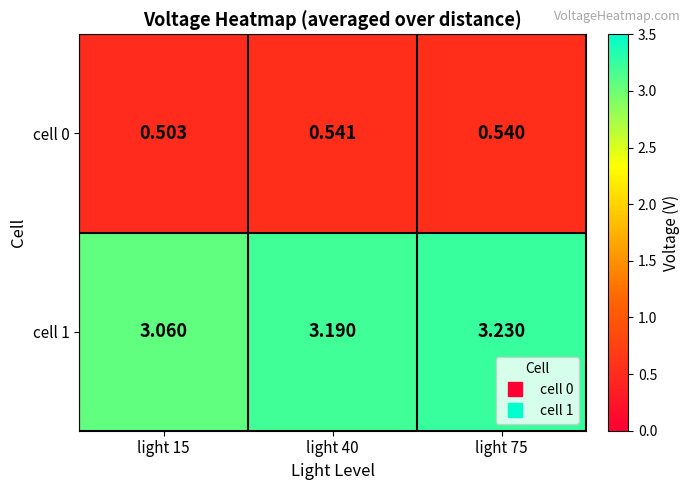

Is the value of cell 0 at light 15 greater than the value of cell 1 at light 75?

No